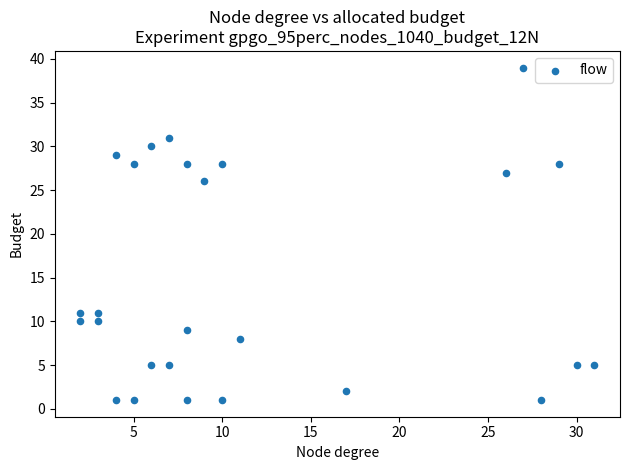

What is the range of X values (max minus min)?

29